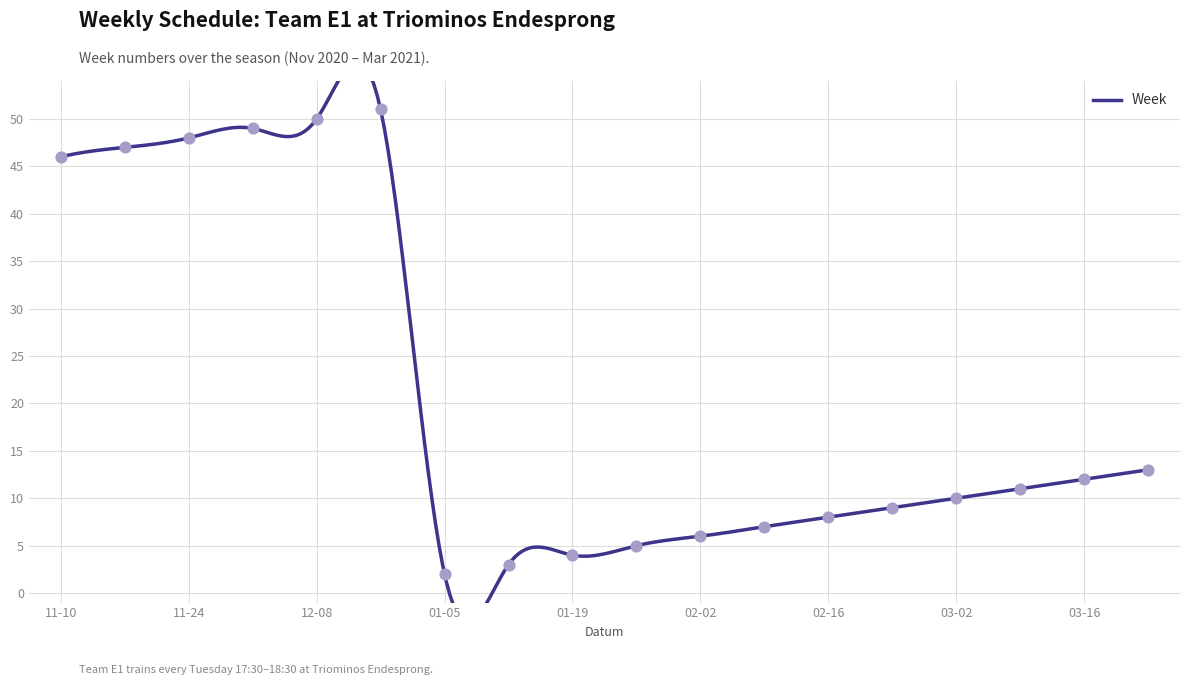

What is the change in value from 01-19 to 03-02?

+6